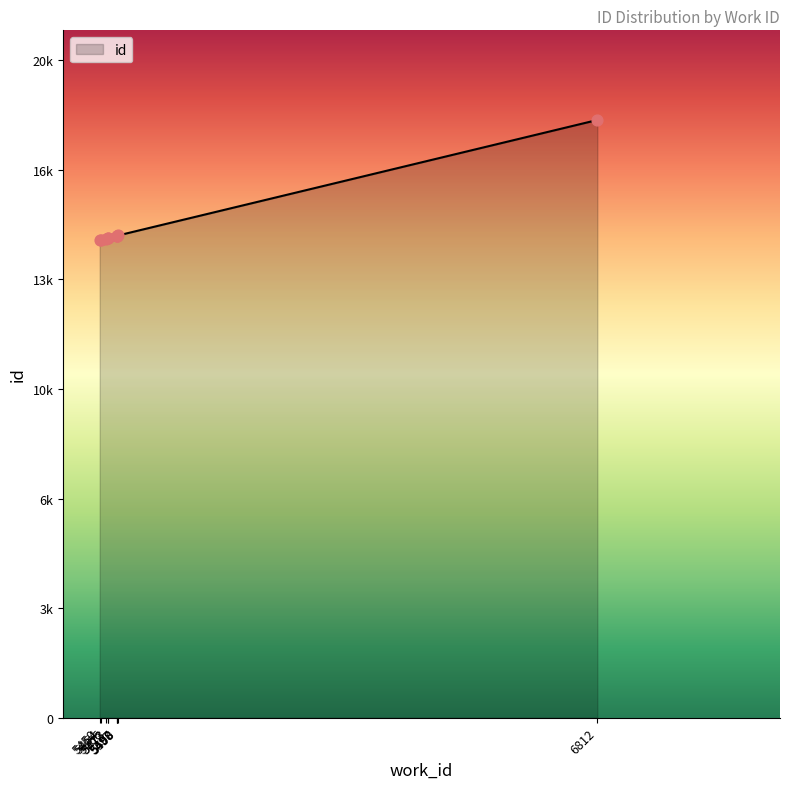

Between 5498 and 5466, which is larger?

5498